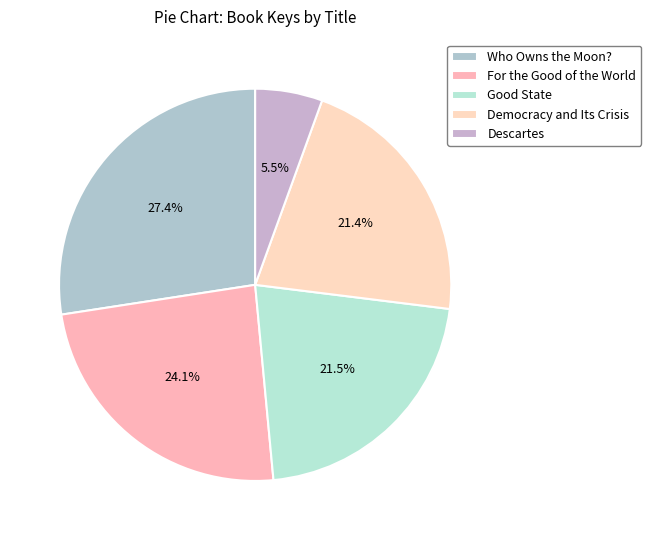

Does Who Owns the Moon? account for over 50% of the chart?

No